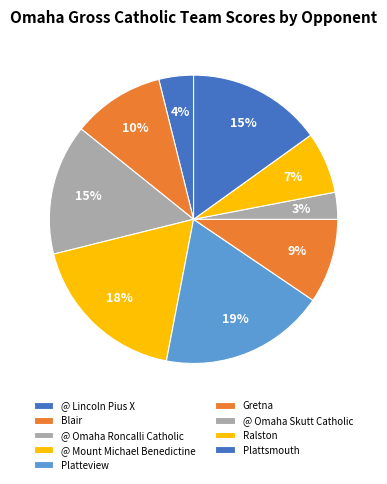

Combined, do Gretna and Plattsmouth account for over 50%?

No